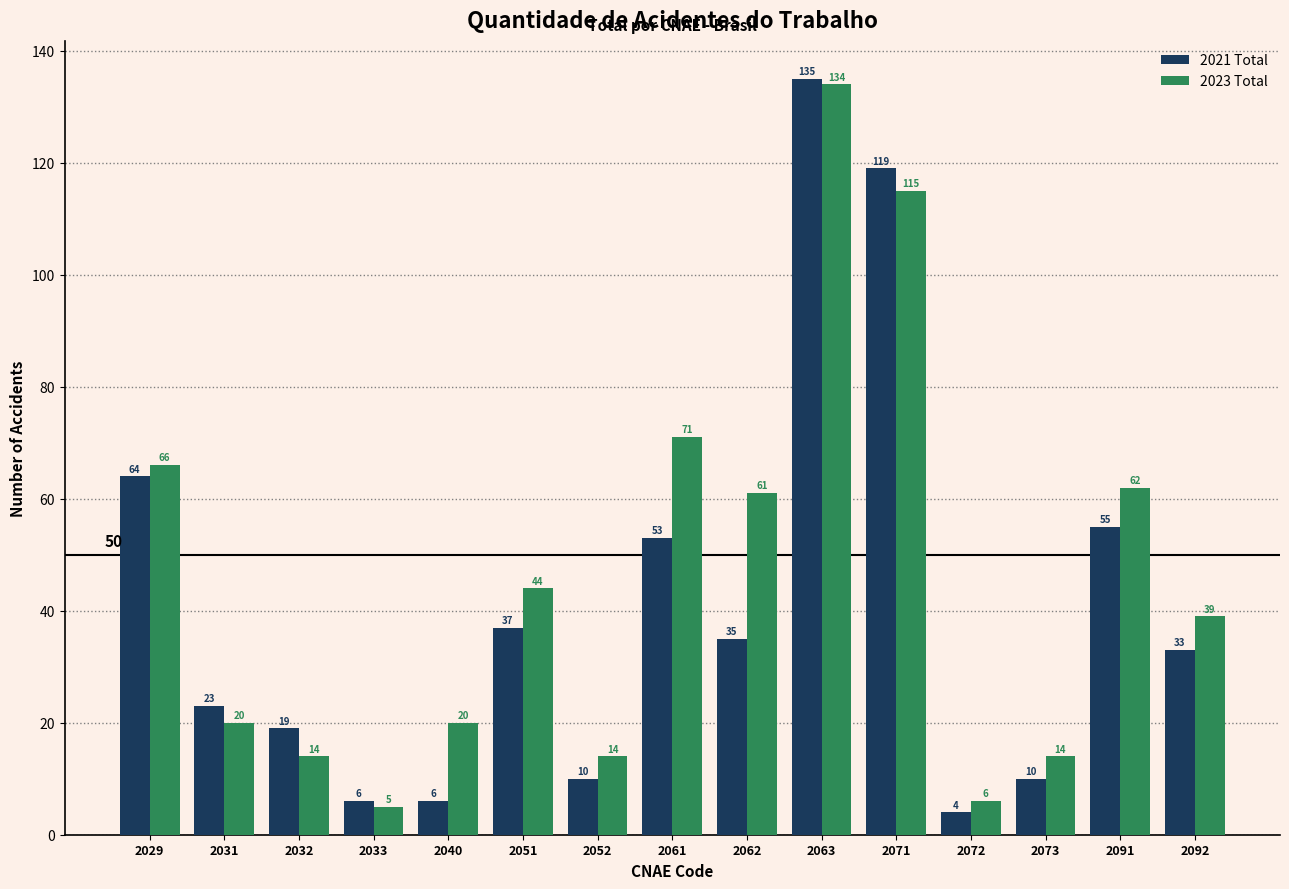

What are all the series names shown in the legend?

2021 Total, 2023 Total